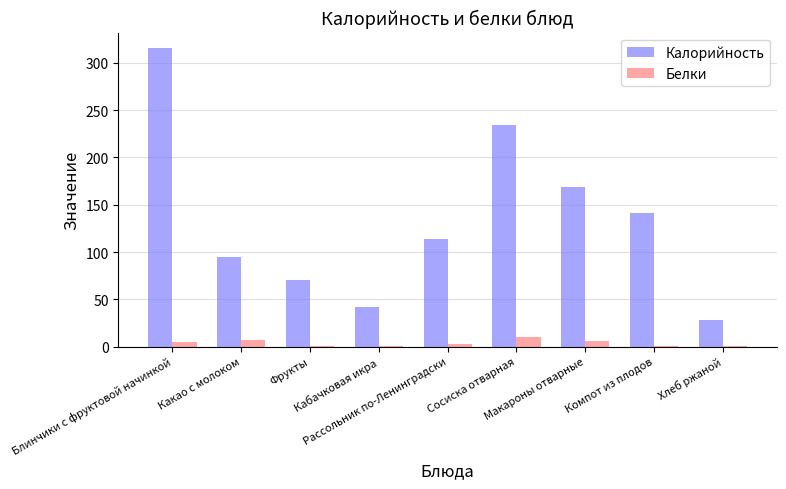

Which series has the largest total across all categories?

Калорийность